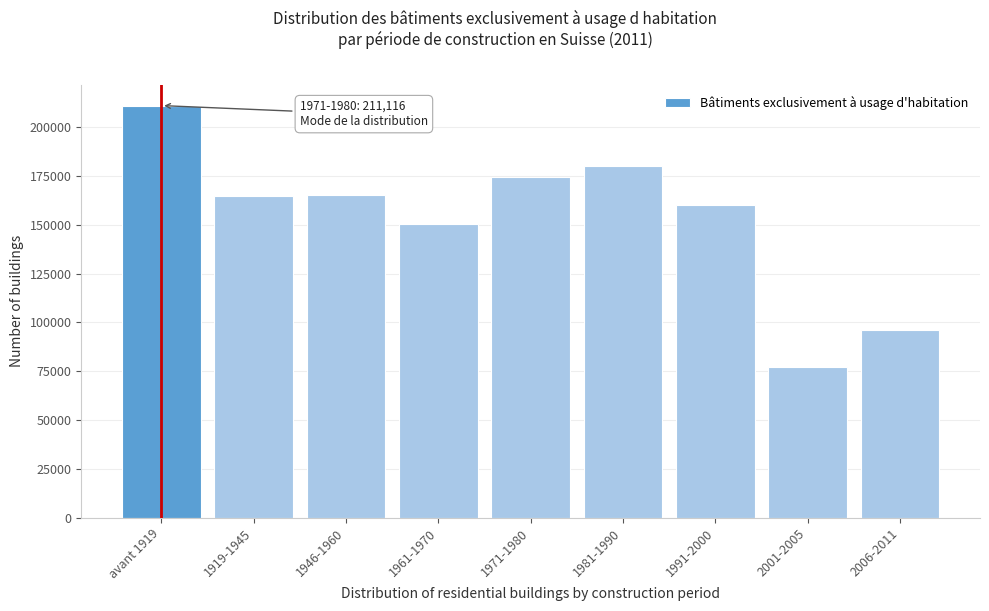

Is it true that the value at 2001-2005 is 77425?

True